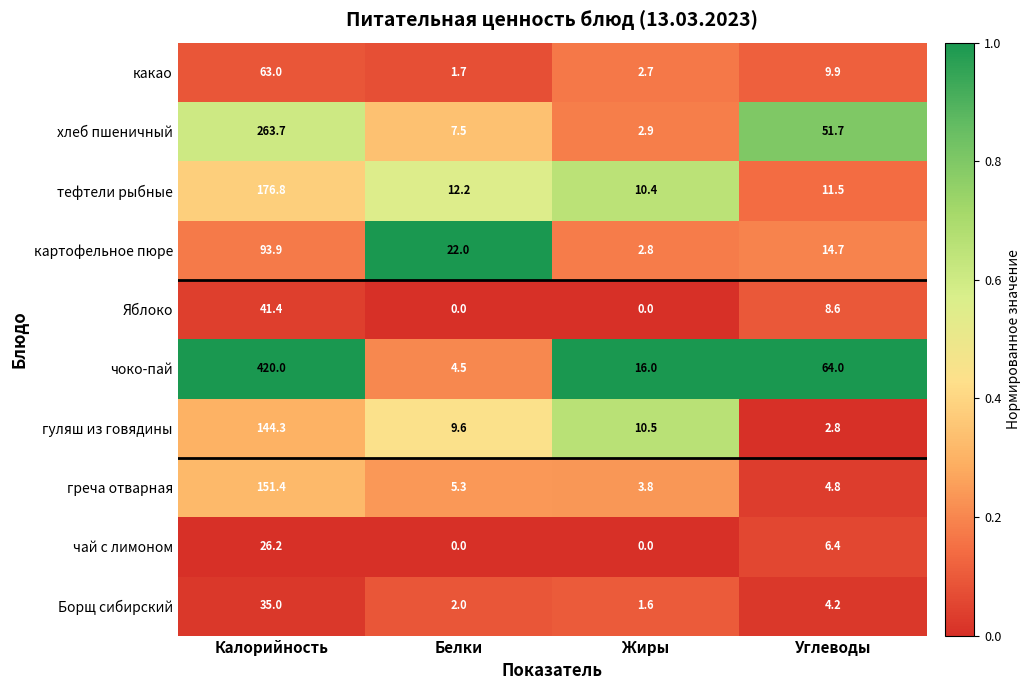

Between Жиры and Углеводы, which series saw the biggest shift?

хлеб пшеничный